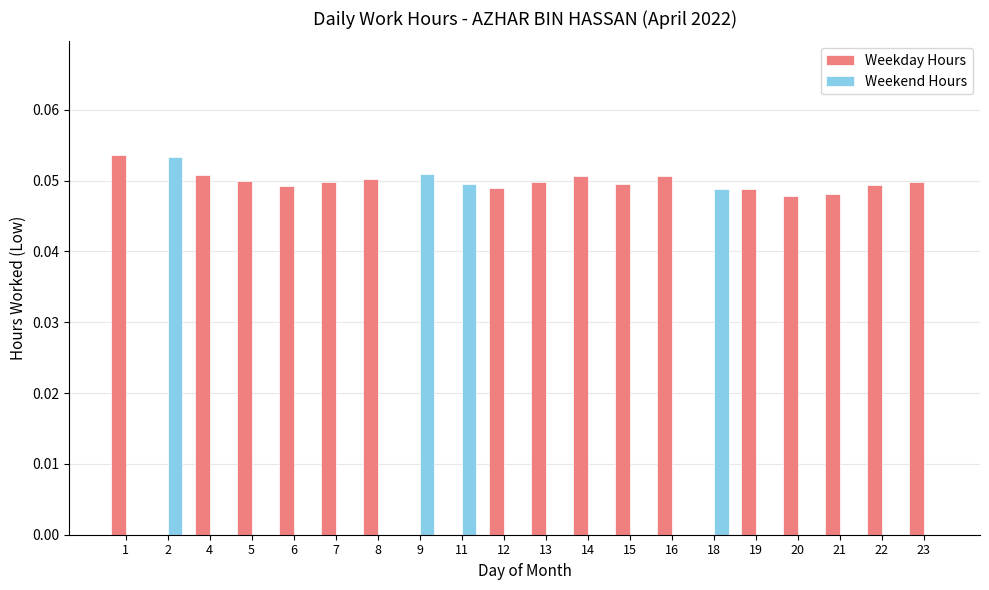

Is it true that Weekday Hours equals 0.0 at 12?

True